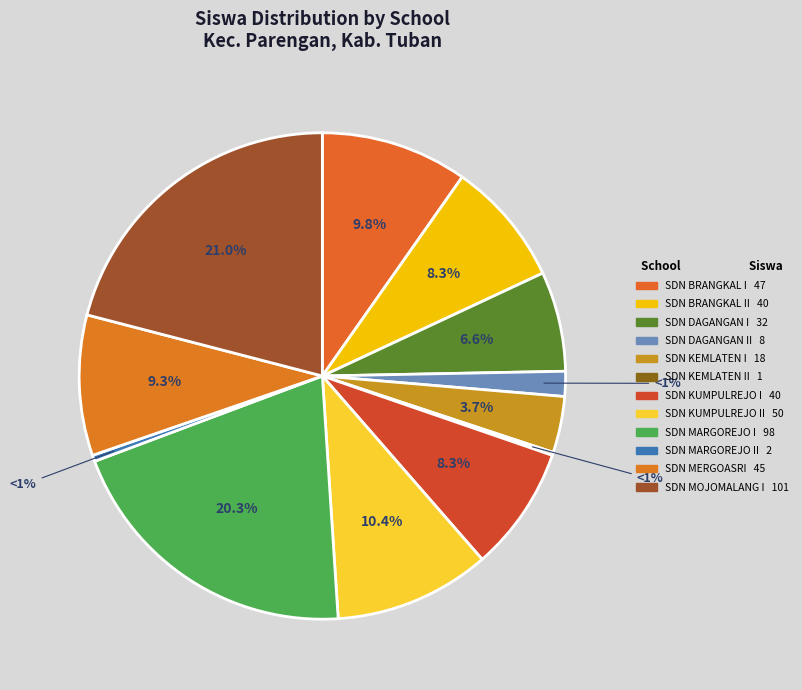

Combined, what portion of the pie is SD NEGERI KEMLATEN II and SD NEGERI DAGANGAN I?

6.8%